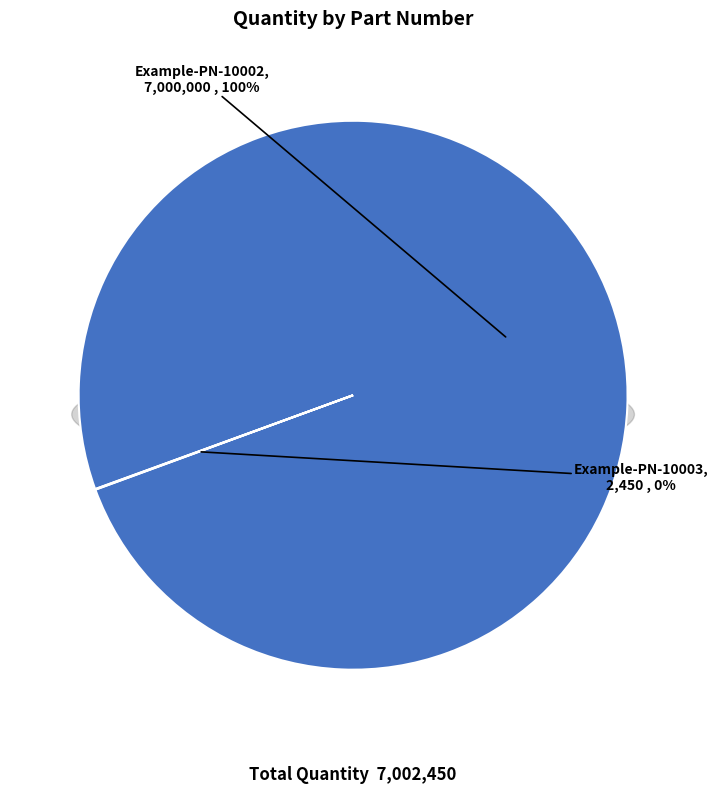

Is it true that Example-PN-10002 is 91% of the pie?

False